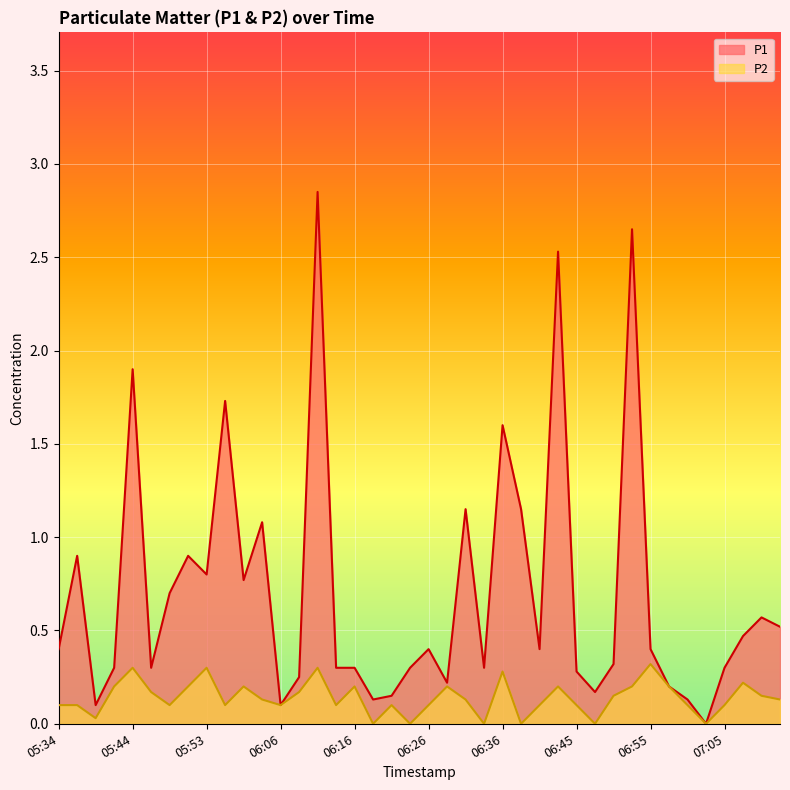

What are all the series names shown in the legend?

P1, P2